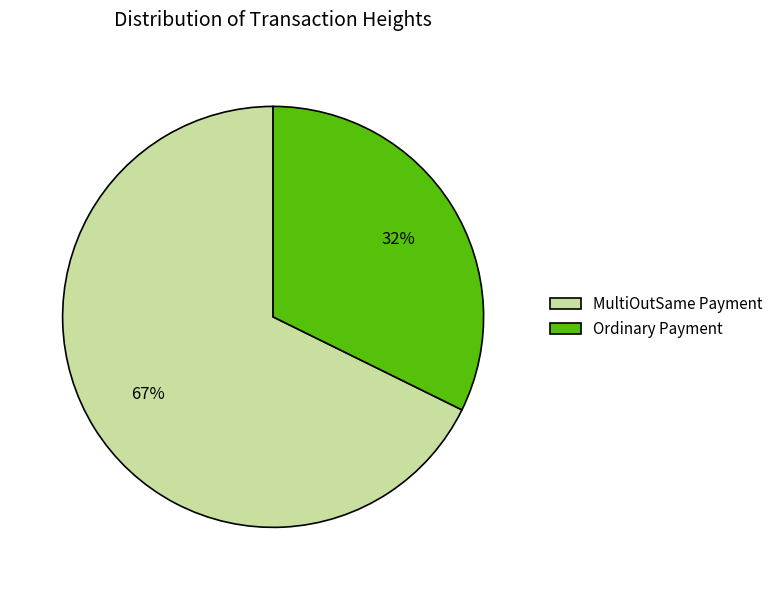

To the nearest percent, what portion does 671802 represent?

68%